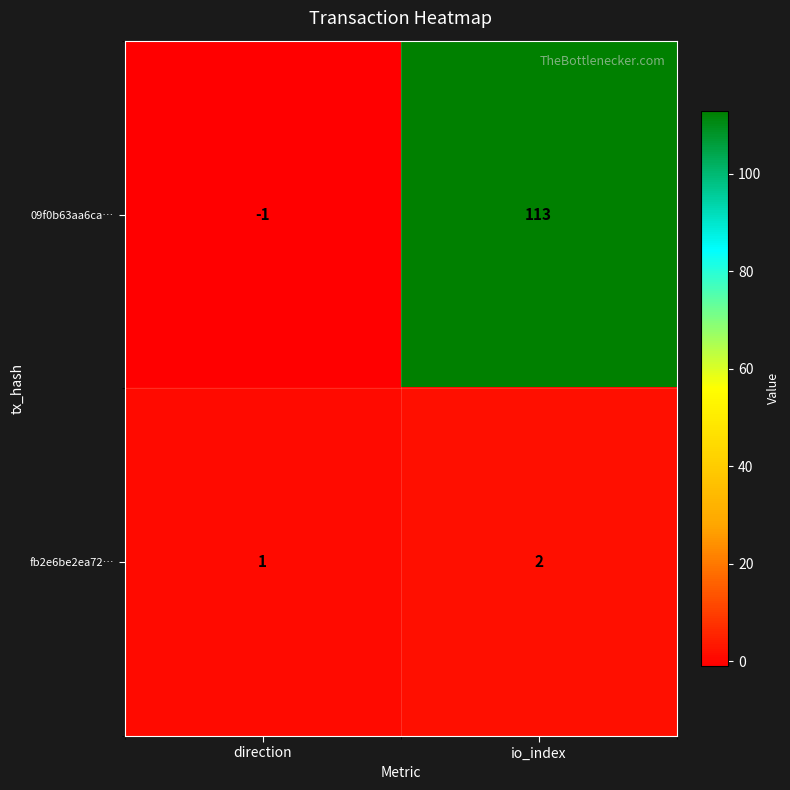

The 09f0b63aa6ca… series shows 188 at io_index. True or false?

False